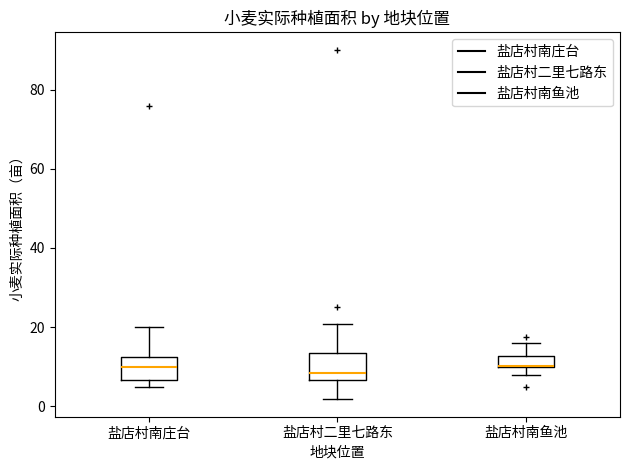

Where does the median line of the box for 盐店村南庄台 sit on the y-axis? The values are not printed on the chart, so give them approximately, as read against the axis.

10